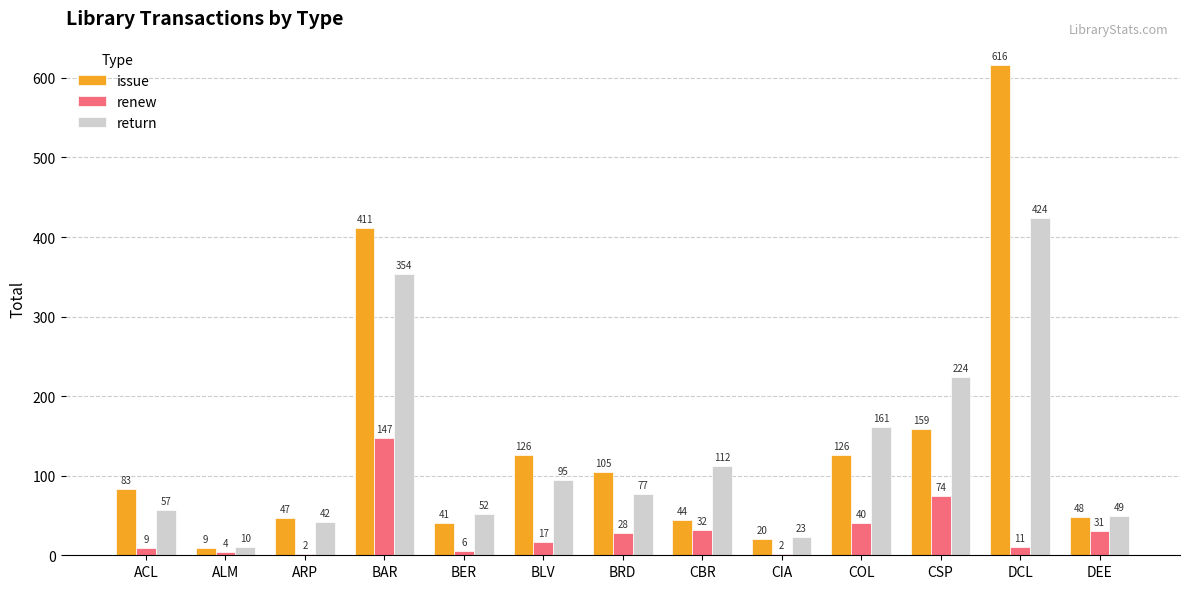

What is the label of the 3rd bar from the right?

CSP